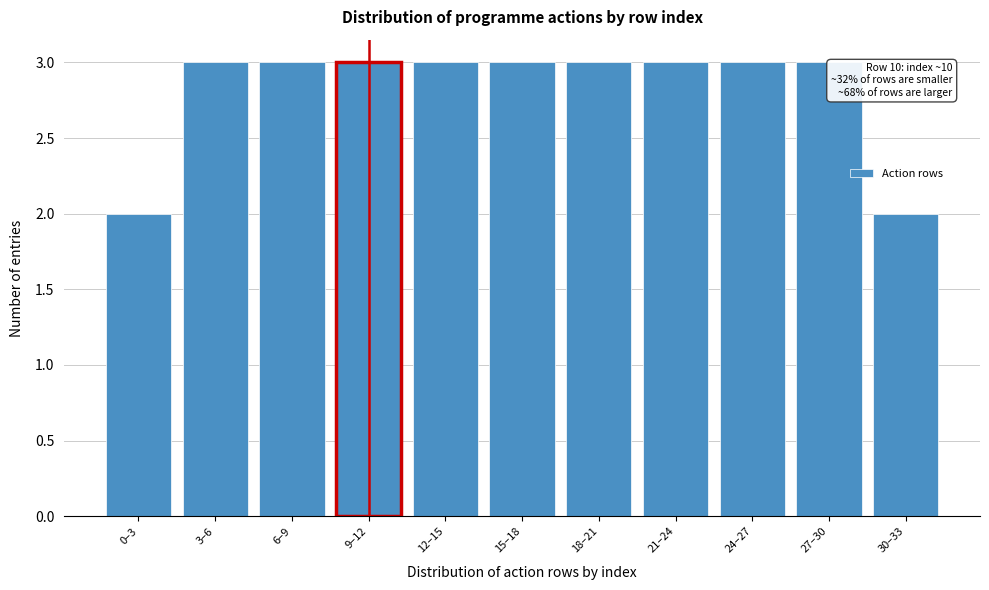

Reading right to left, list all the values displayed in this chart.

2	3	3	3	3	3	3	3	3	3	2